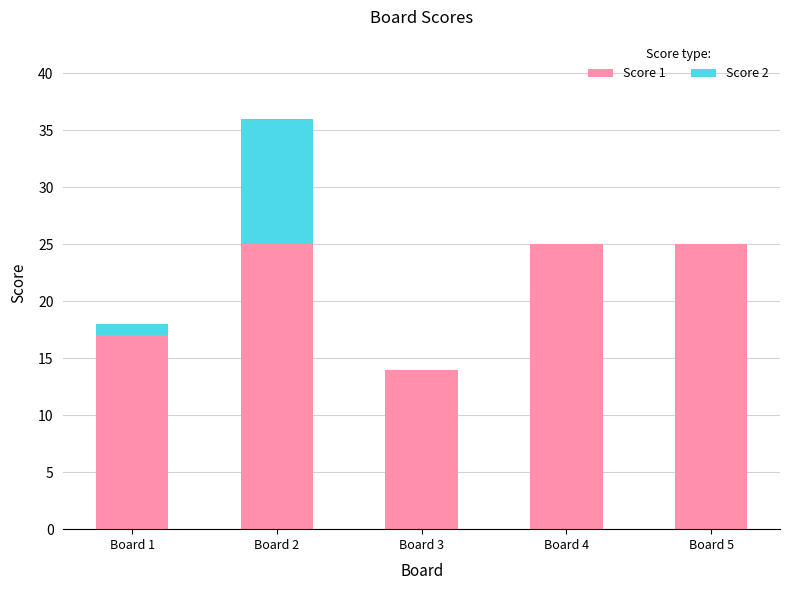

Are the bars horizontal?

No